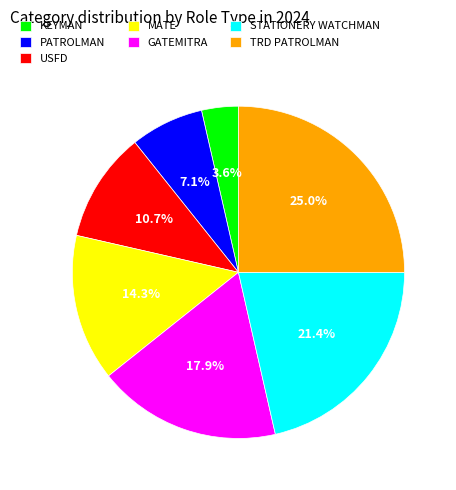

Which has a higher value, MATE or GATEMITRA?

GATEMITRA